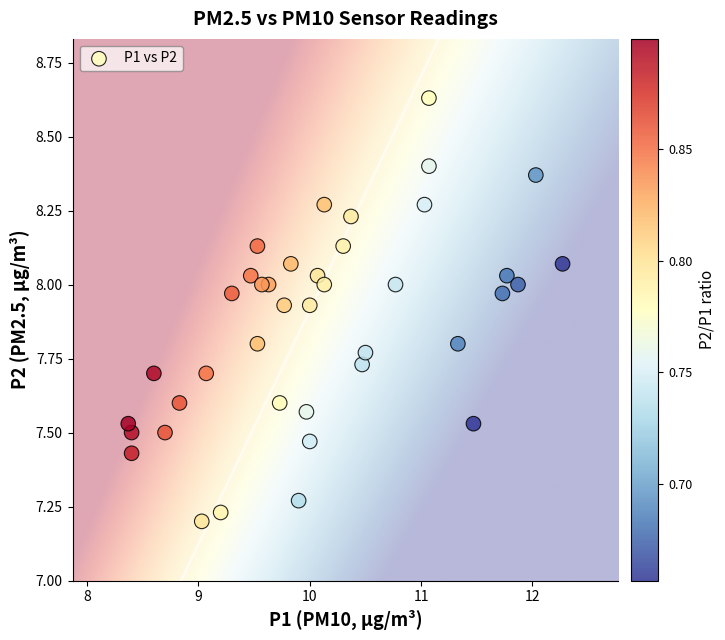

What is the range of X values (max minus min)?

3.9